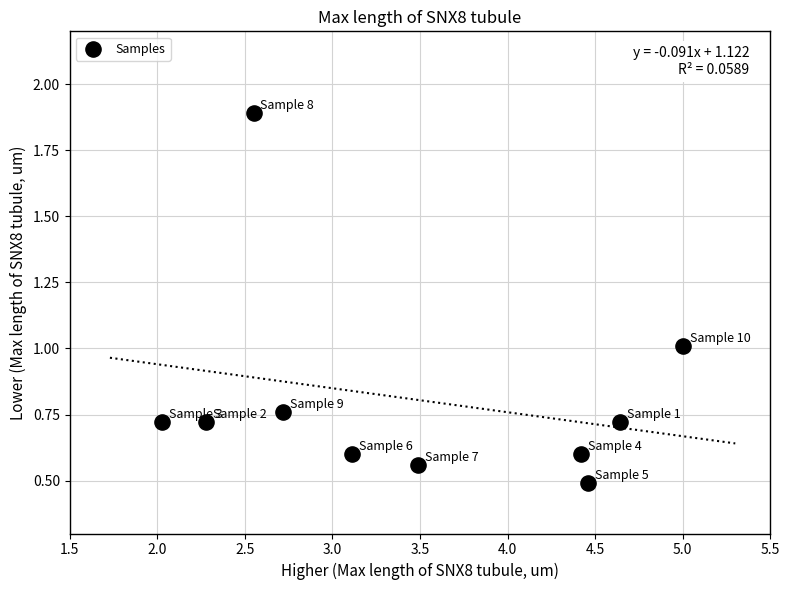

What is the range of Y values (max minus min)?

1.4